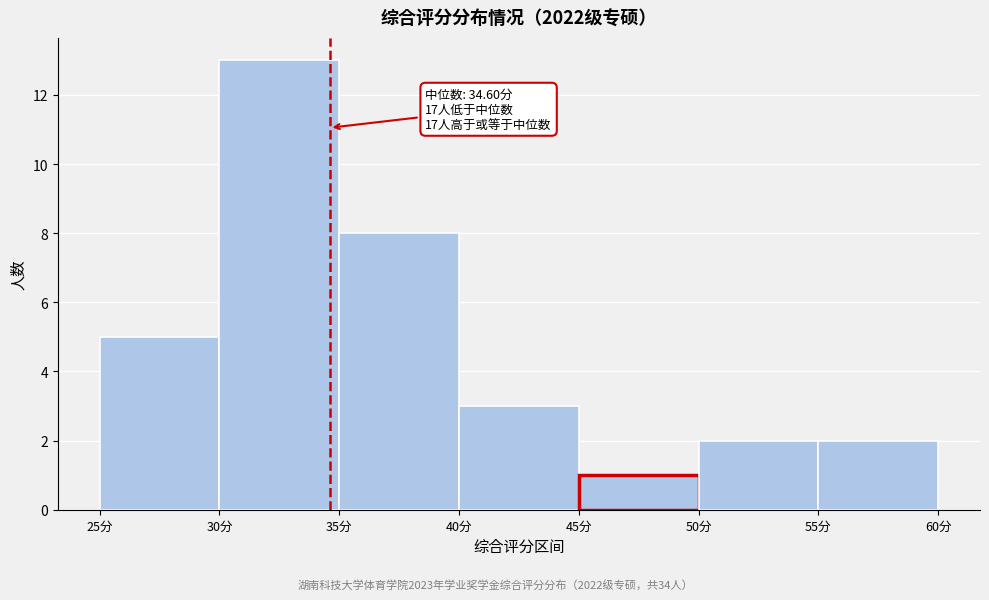

Over which range of the x-axis is the bar tallest?

30 to 35